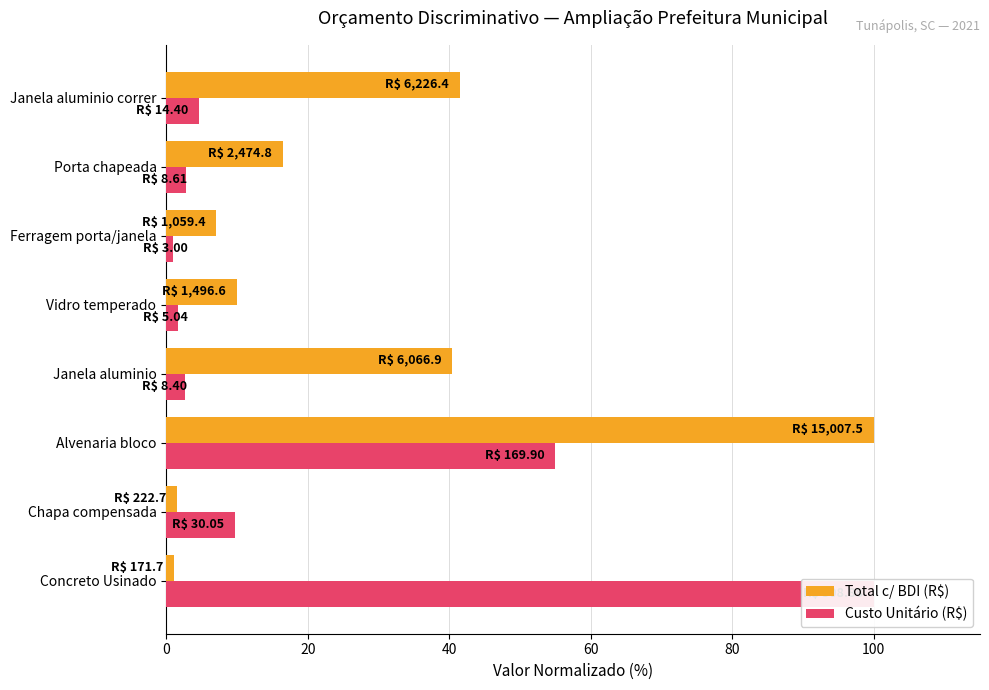

List the series in order of their overall mean, highest first.

Total c/ BDI (R$), Custo Unitário (R$)